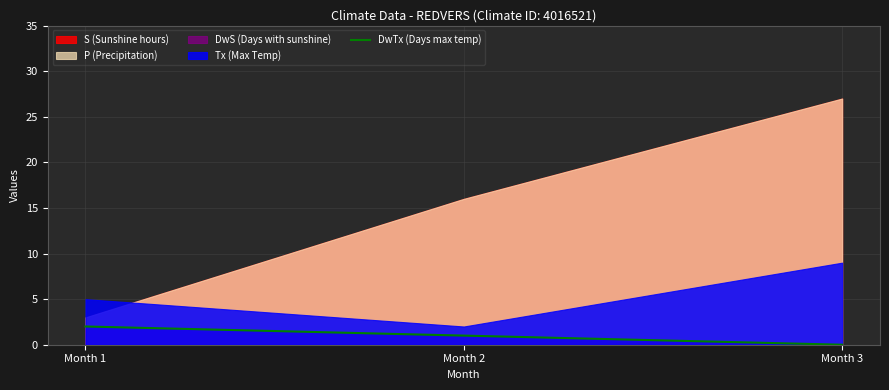

What is the difference between the maximum and minimum values?

2